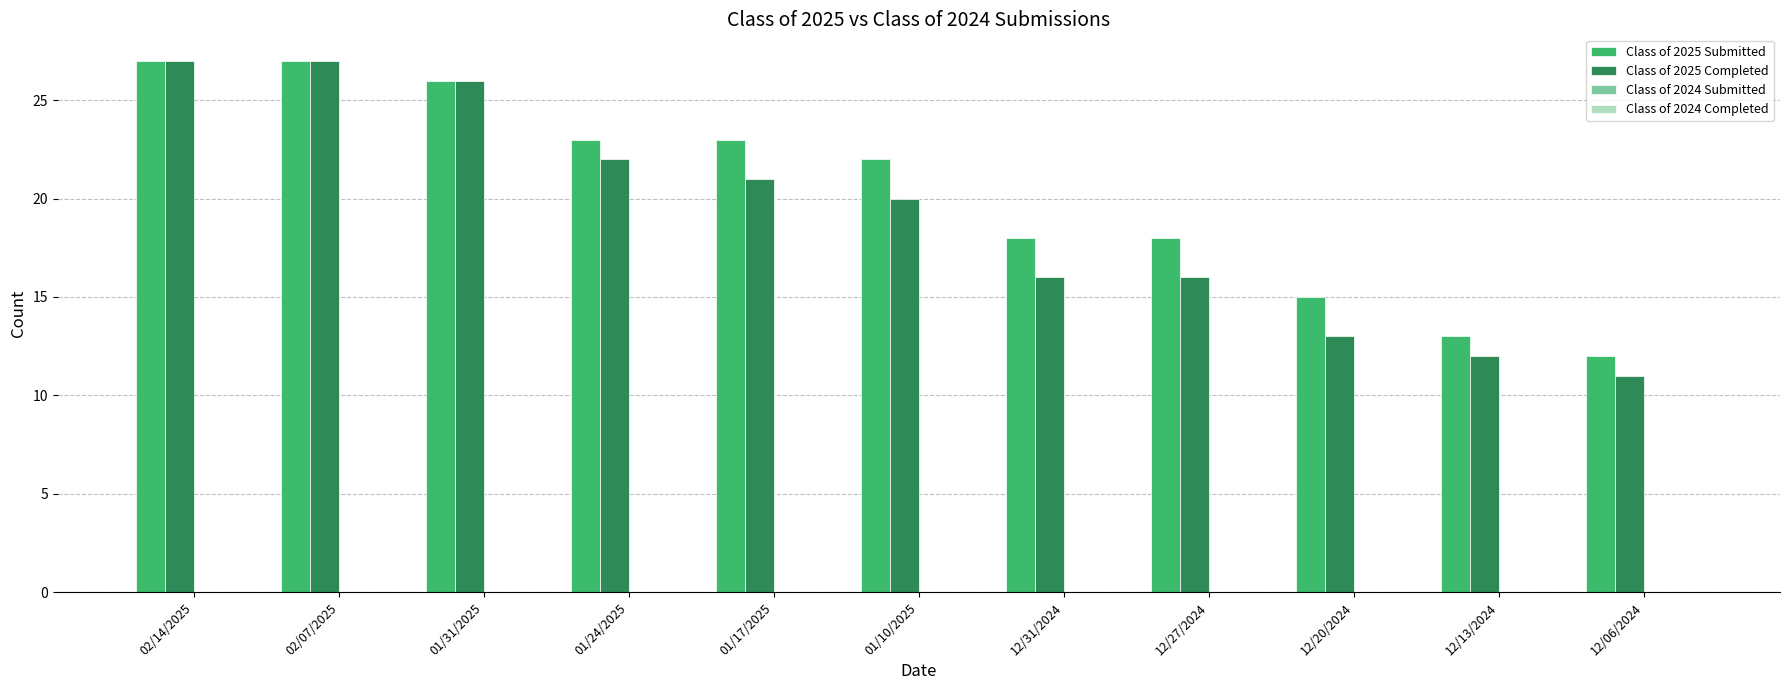

Where is Class of 2025 Completed nearest to the value 19?

01/10/2025